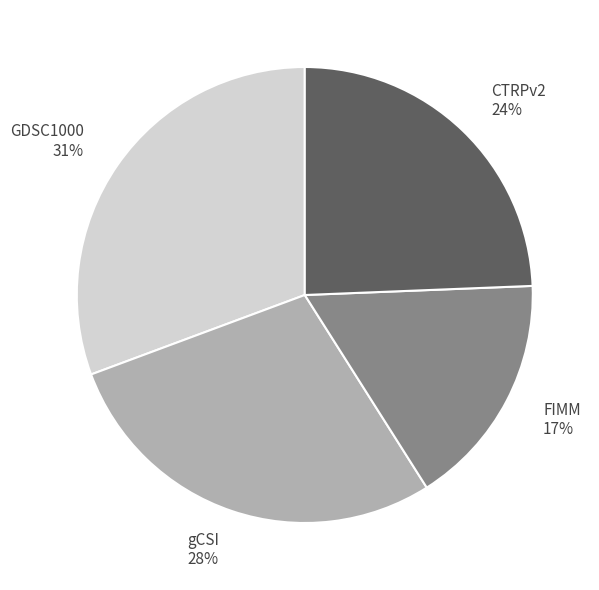

Is there a majority slice in this chart?

No